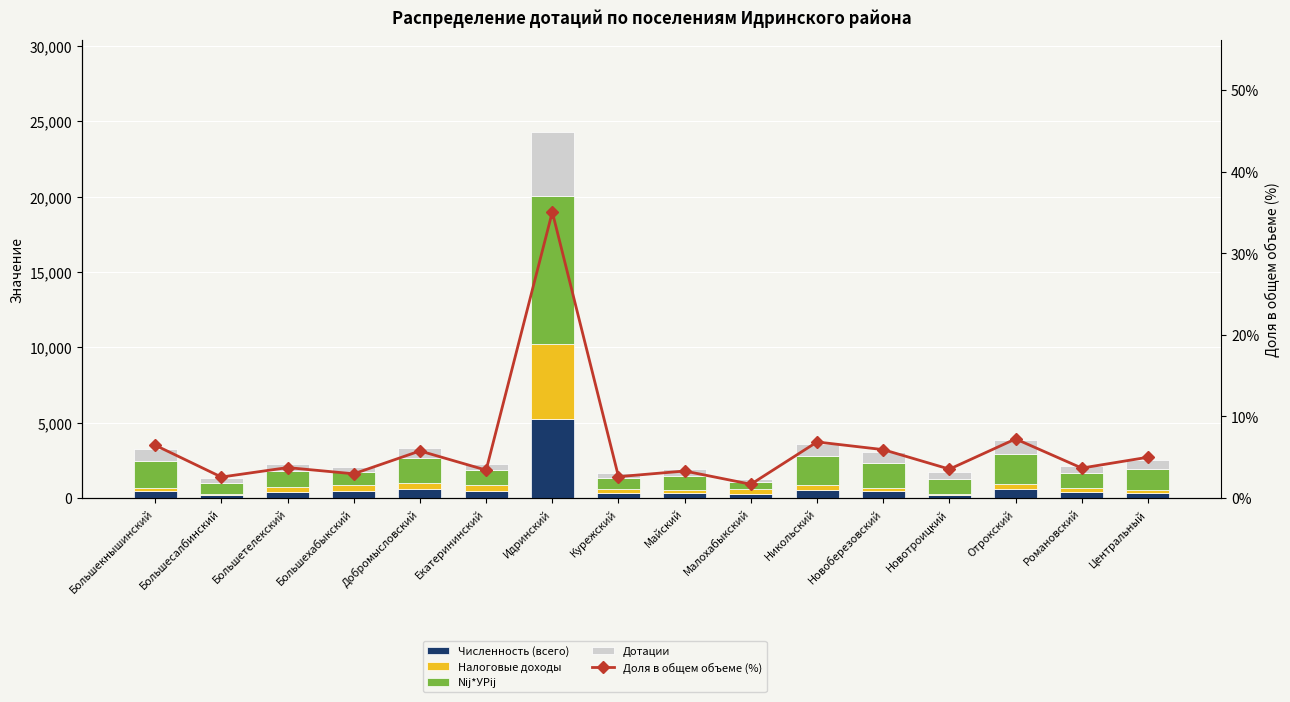

The Дотации series shows 364.0 at Большехабыкский. True or false?

True